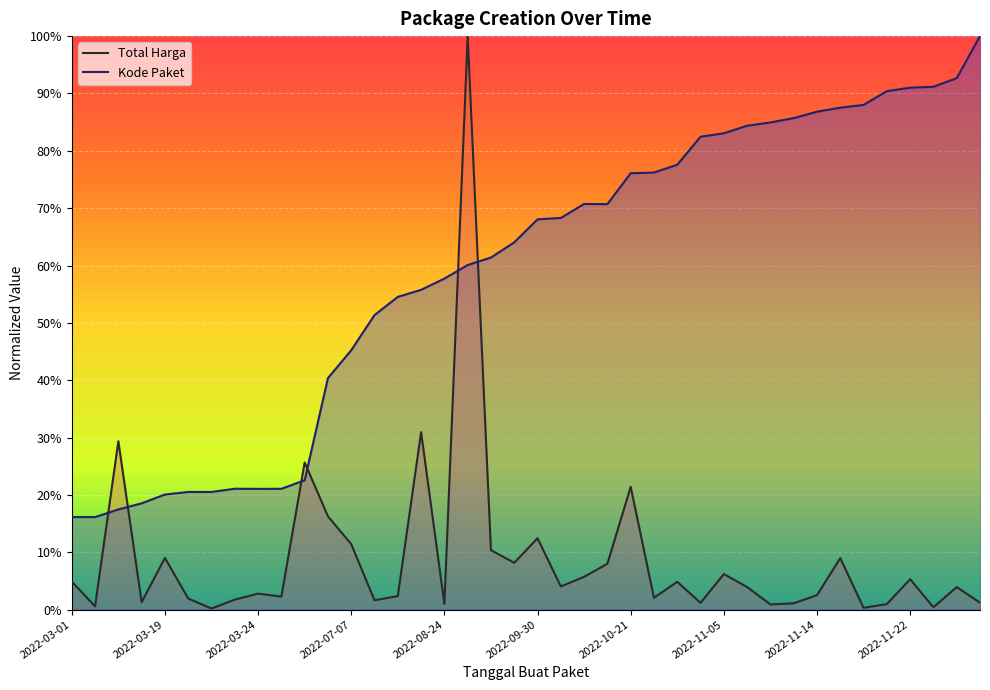

Reading right to left, list all the values displayed in this chart.

Total Harga: 0.0	0.0	0.0	0.1	0.0	0.0	0.1	0.0	0.0	0.0	0.0	0.1	0.0	0.0	0.0	0.2	0.1	0.1	0.0	0.1	0.1	0.1	1.0	0.0	0.3	0.0	0.0	0.1	0.2	0.3	0.0	0.0	0.0	0.0	0.0	0.1	0.0	0.3	0.0	0.0
Kode Paket: 1.0	0.9	0.9	0.9	0.9	0.9	0.9	0.9	0.9	0.8	0.8	0.8	0.8	0.8	0.8	0.8	0.7	0.7	0.7	0.7	0.6	0.6	0.6	0.6	0.6	0.5	0.5	0.5	0.4	0.2	0.2	0.2	0.2	0.2	0.2	0.2	0.2	0.2	0.2	0.2